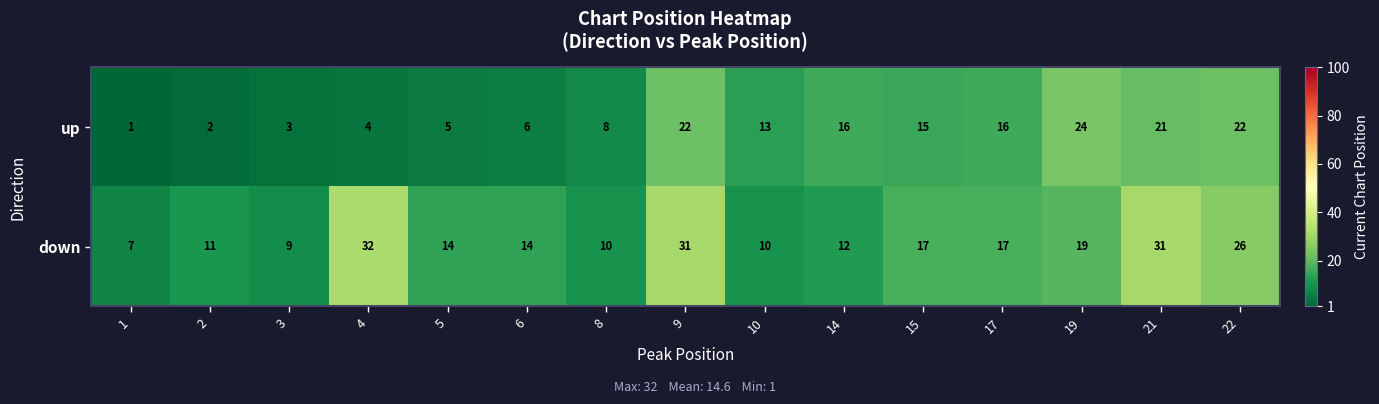

At how many categories does at least one series exceed 3?

15